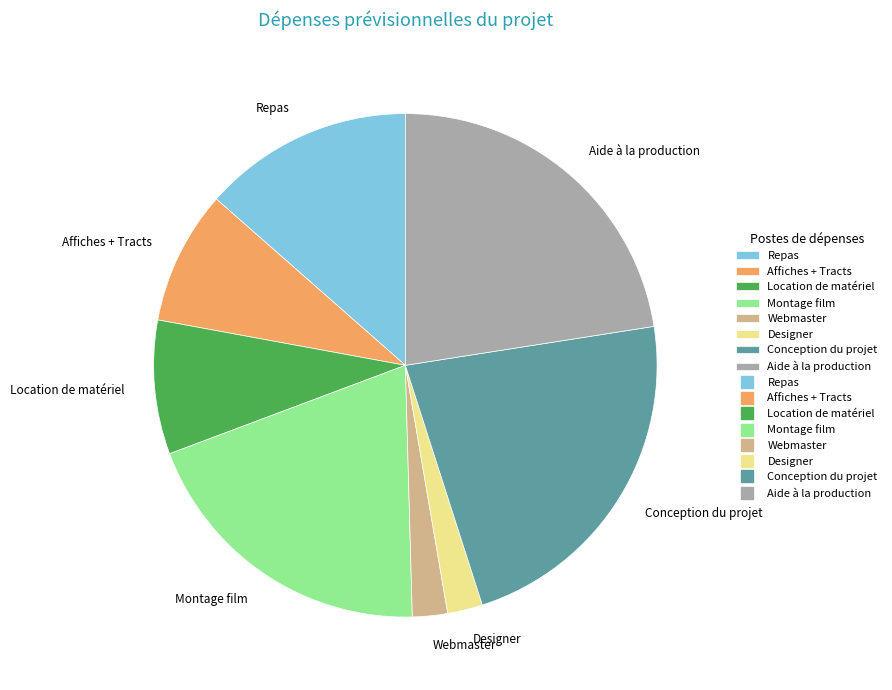

Between Montage film and Aide à la production, which is larger?

Aide à la production